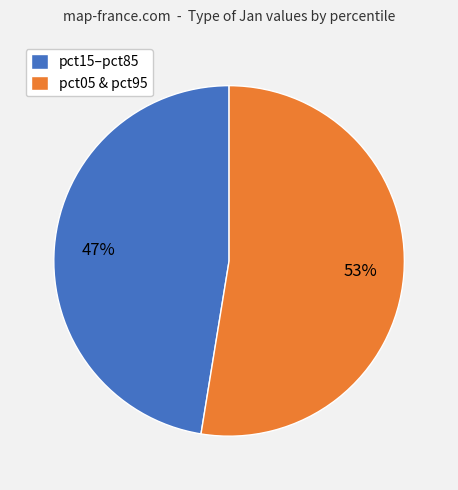

Rank the categories by value from highest to lowest.

pct05 & pct95, pct15–pct85